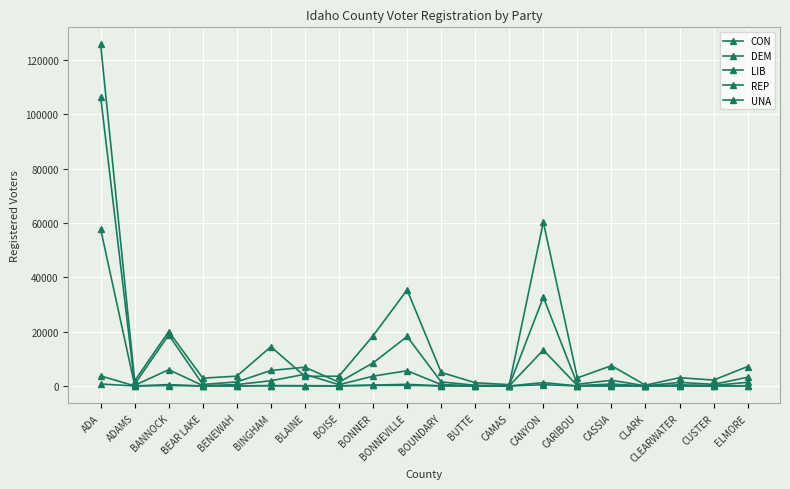

Which label corresponds to the smallest value in the chart?

CLARK